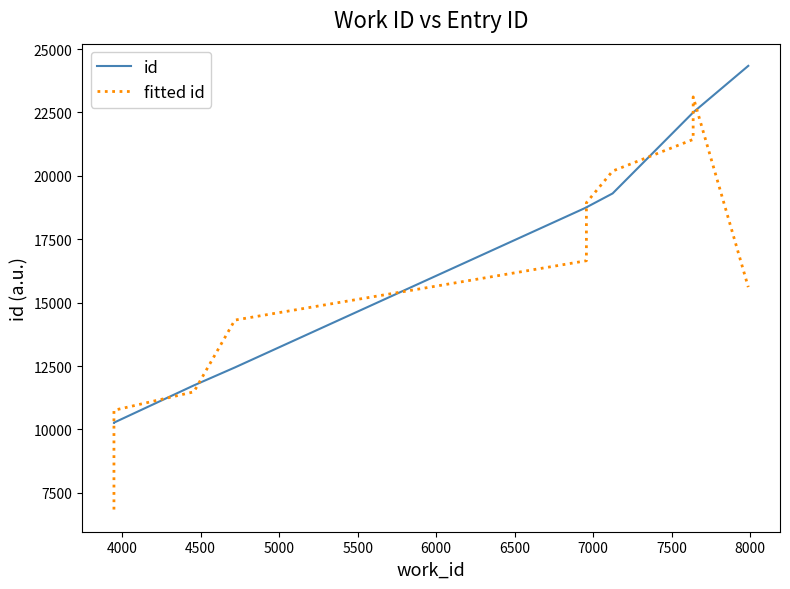

Which series has the largest range (max minus min)?

fitted id